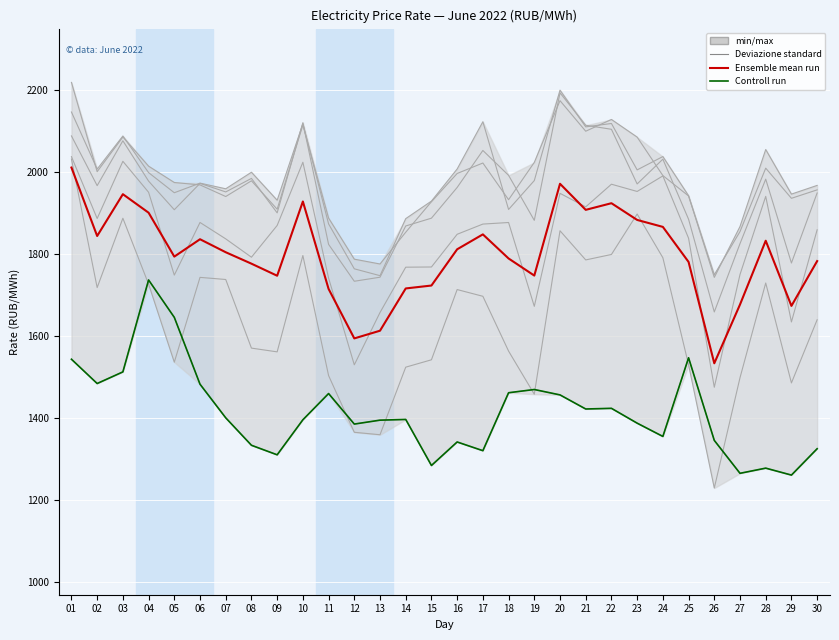

What is the difference between the Ensemble mean run values at 16 and 02?

32.4